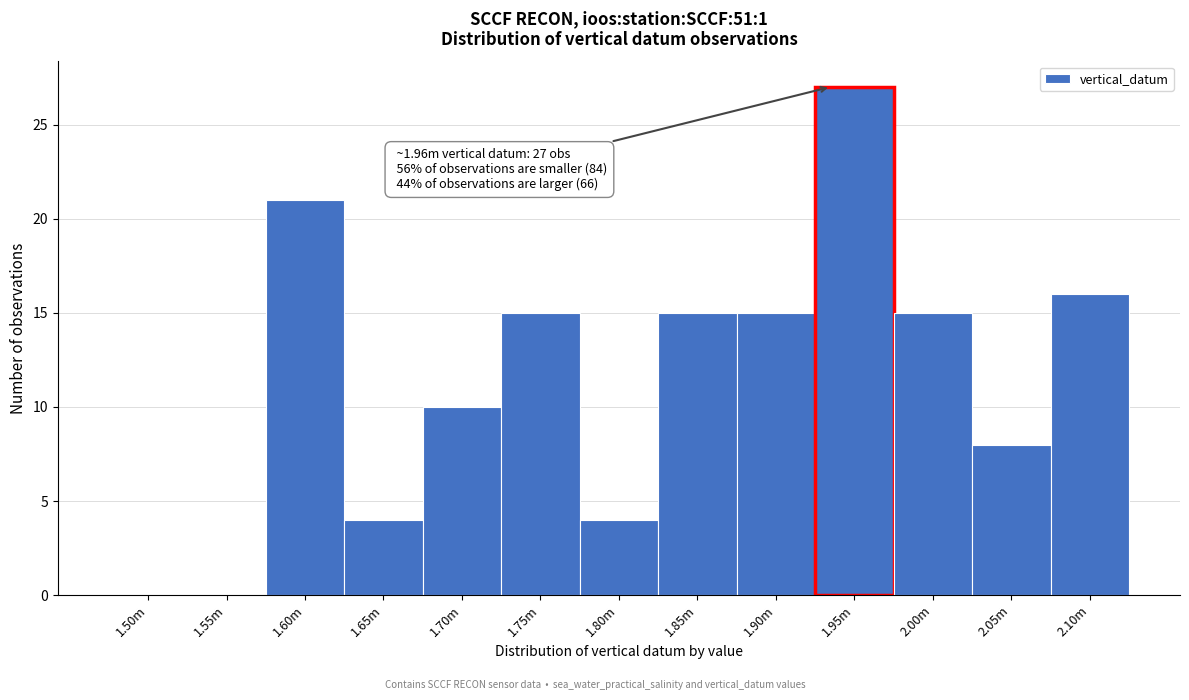

Reading right to left, list all the values displayed in this chart.

2.10m=16	2.05m=8	2.00m=15	1.95m=27	1.90m=15	1.85m=15	1.80m=4	1.75m=15	1.70m=10	1.65m=4	1.60m=21	1.55m=0	1.50m=0